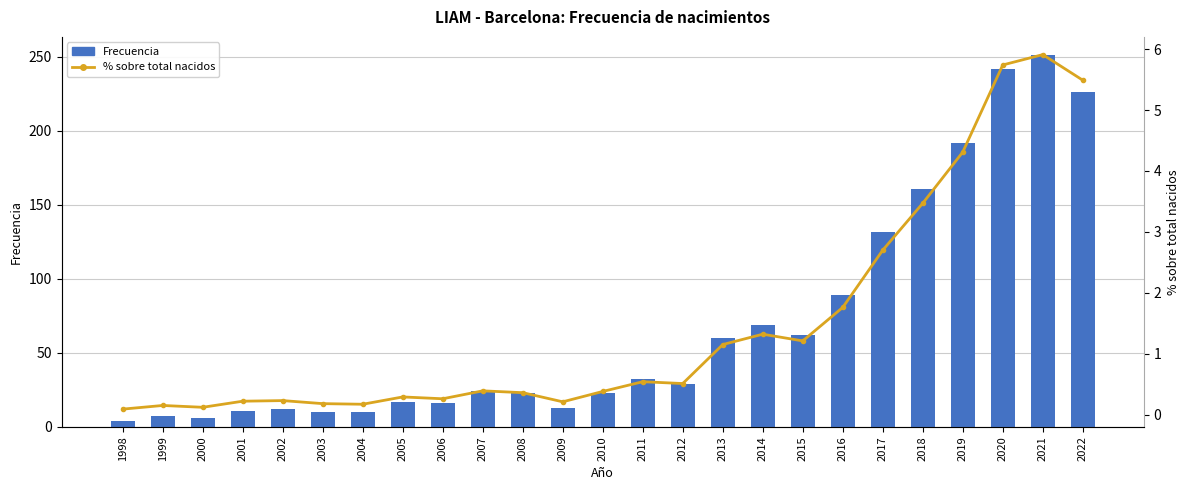

How many data points in Frecuencia are less than 24?

12